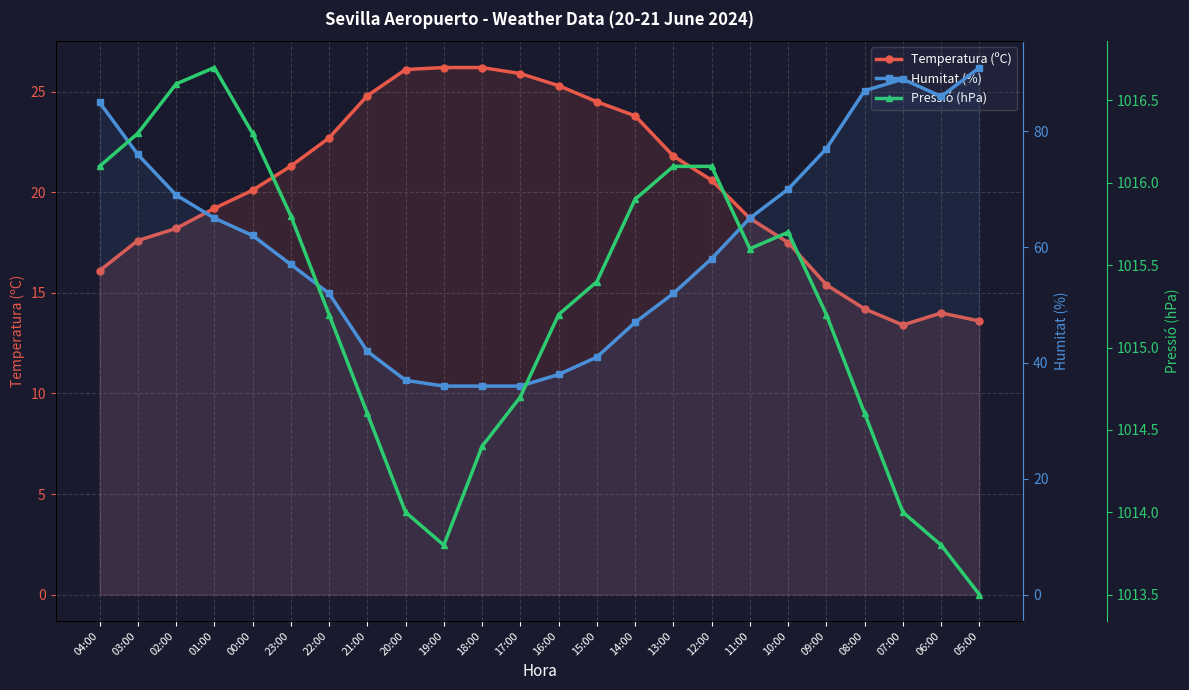

What is the smallest value displayed?

13.4